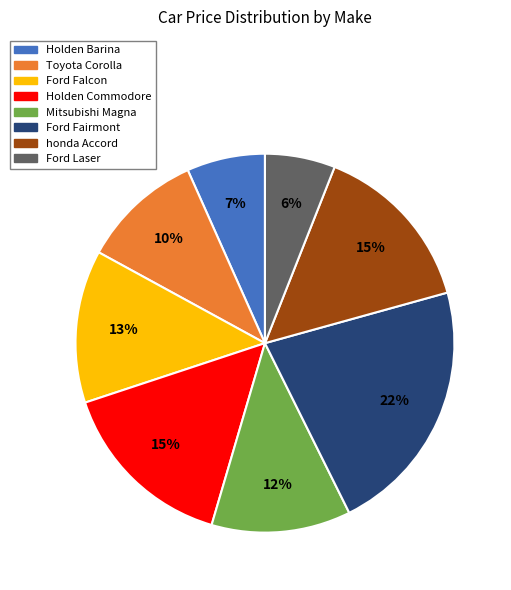

To the nearest percent, what is the combined percentage of Ford Laser and Mitsubishi Magna?

18%